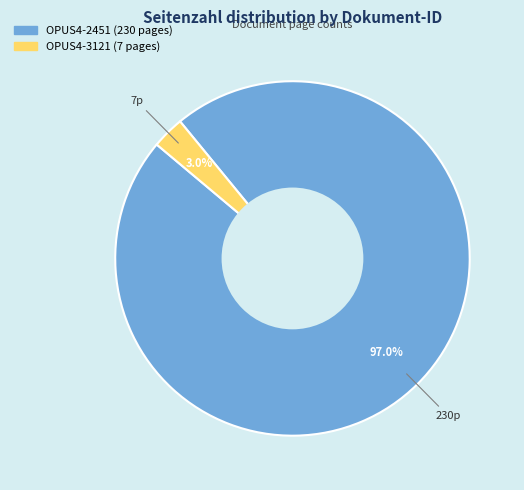

How many slices are in this pie chart?

2